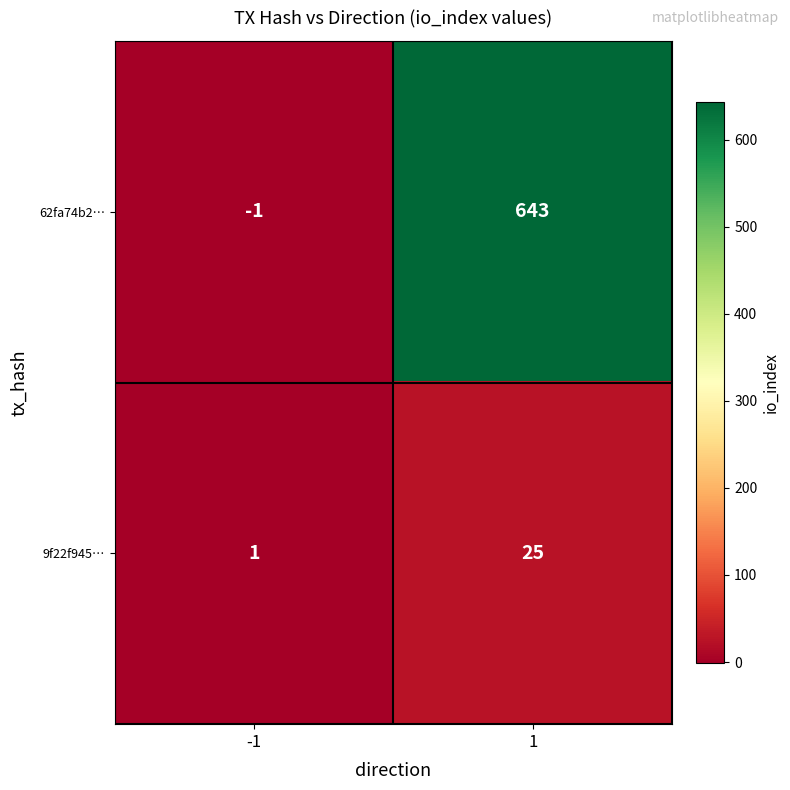

What is the sum of the 62fa74b2… values at -1 and 1?

642